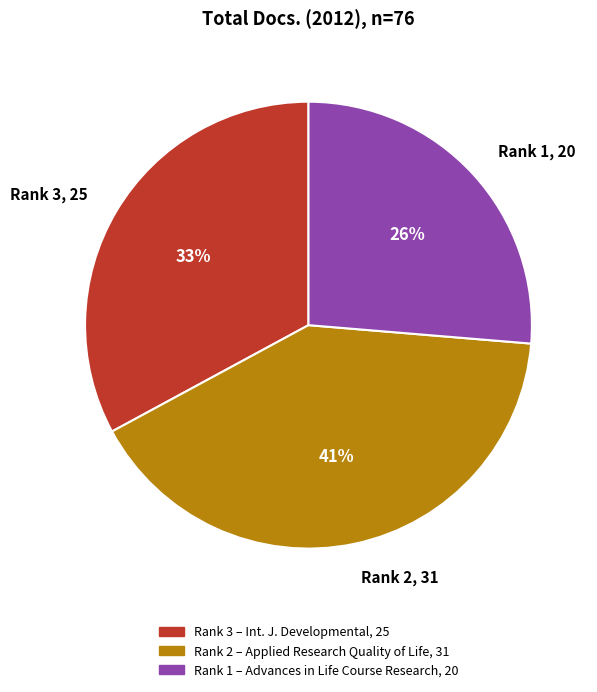

Combined, do Rank 1, 20 and Rank 2, 31 account for over 50%?

Yes